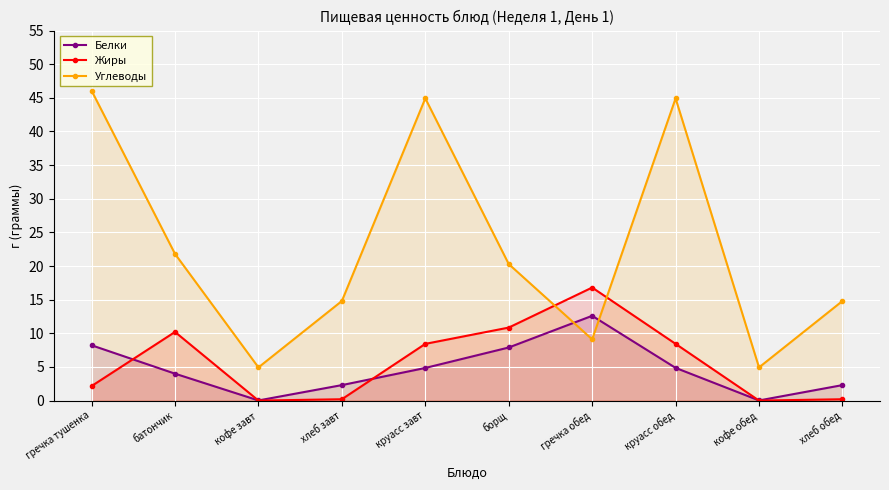

Which series changed the most between батончик and гречка обед?

Углеводы